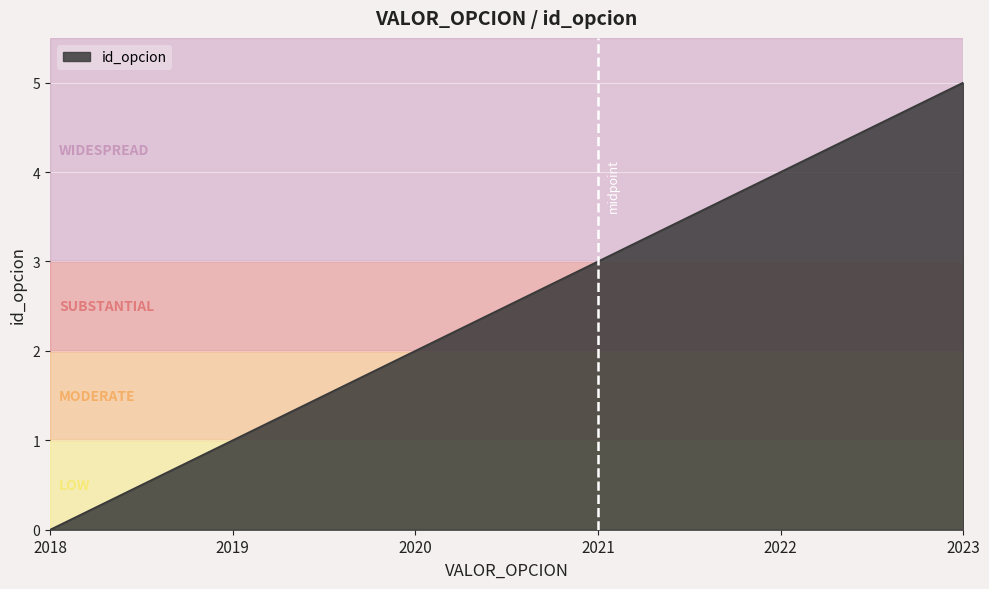

List the labels in order of value, largest first.

2023, 2022, 2021, 2020, 2019, 2018